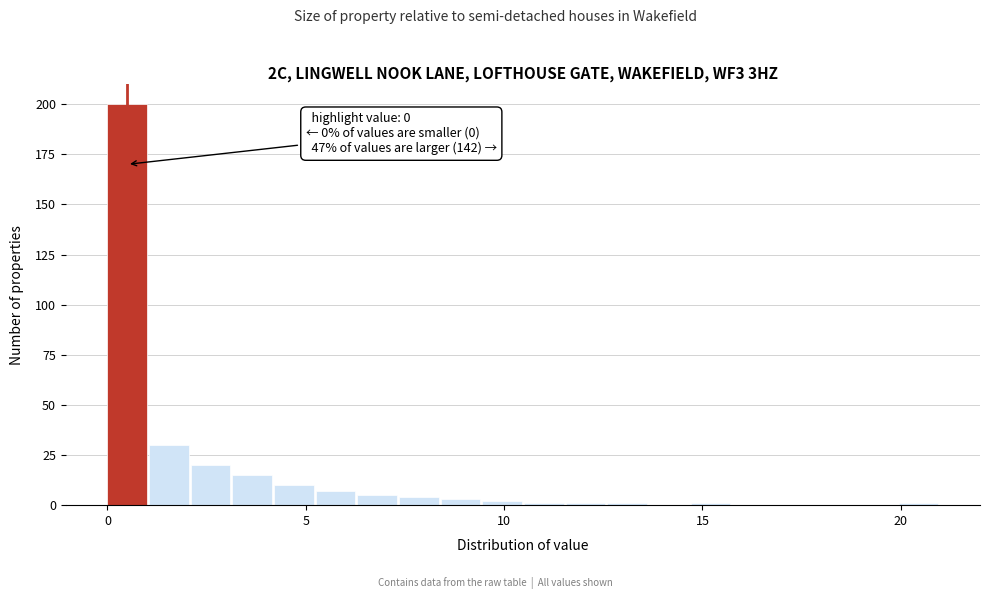

Around what value on the x-axis is the tallest bar? Give the approximate position of its centre, as read against the axis.

0.5